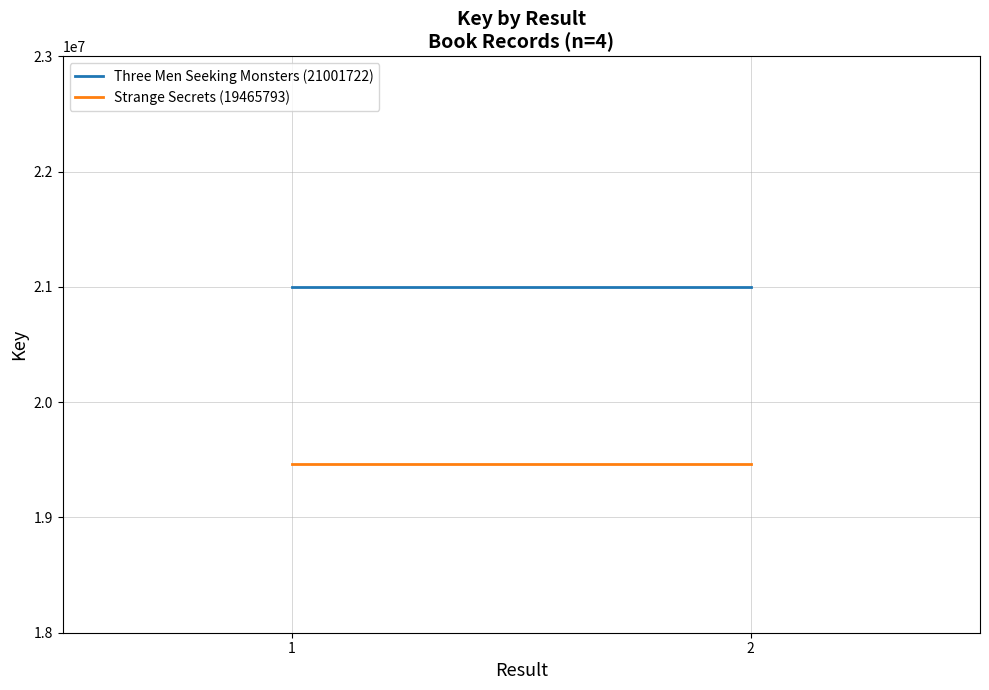

Reading left to right, list all the values displayed in this chart.

Three Men Seeking Monsters (21001722): 21001722	21001722
Strange Secrets (19465793): 19465793	19465793